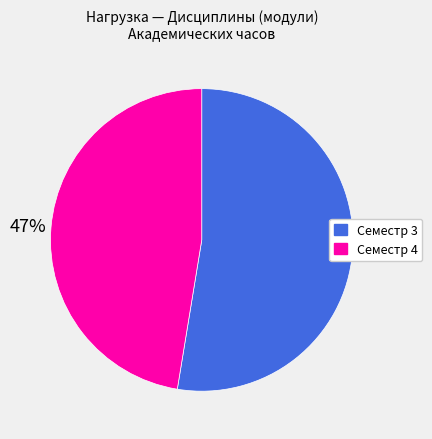

To the nearest percent, what is the combined percentage of Семестр 3 and Семестр 4?

100%